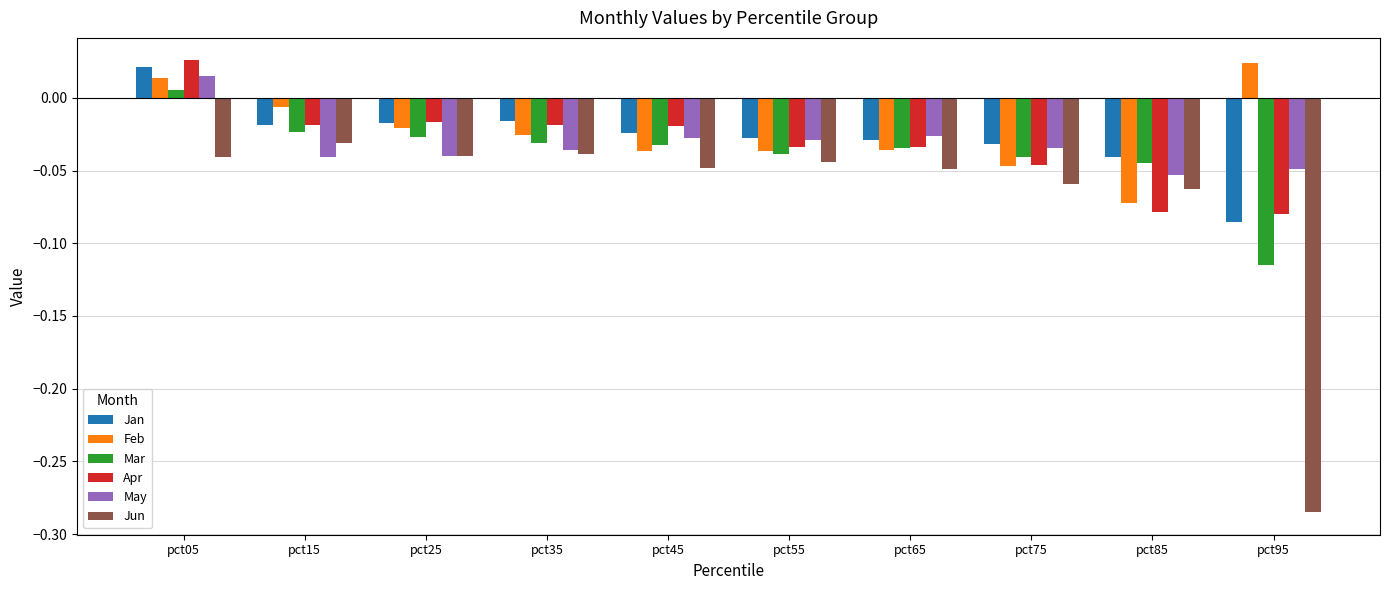

Between pct65 and pct95, which series saw the biggest shift?

Jun